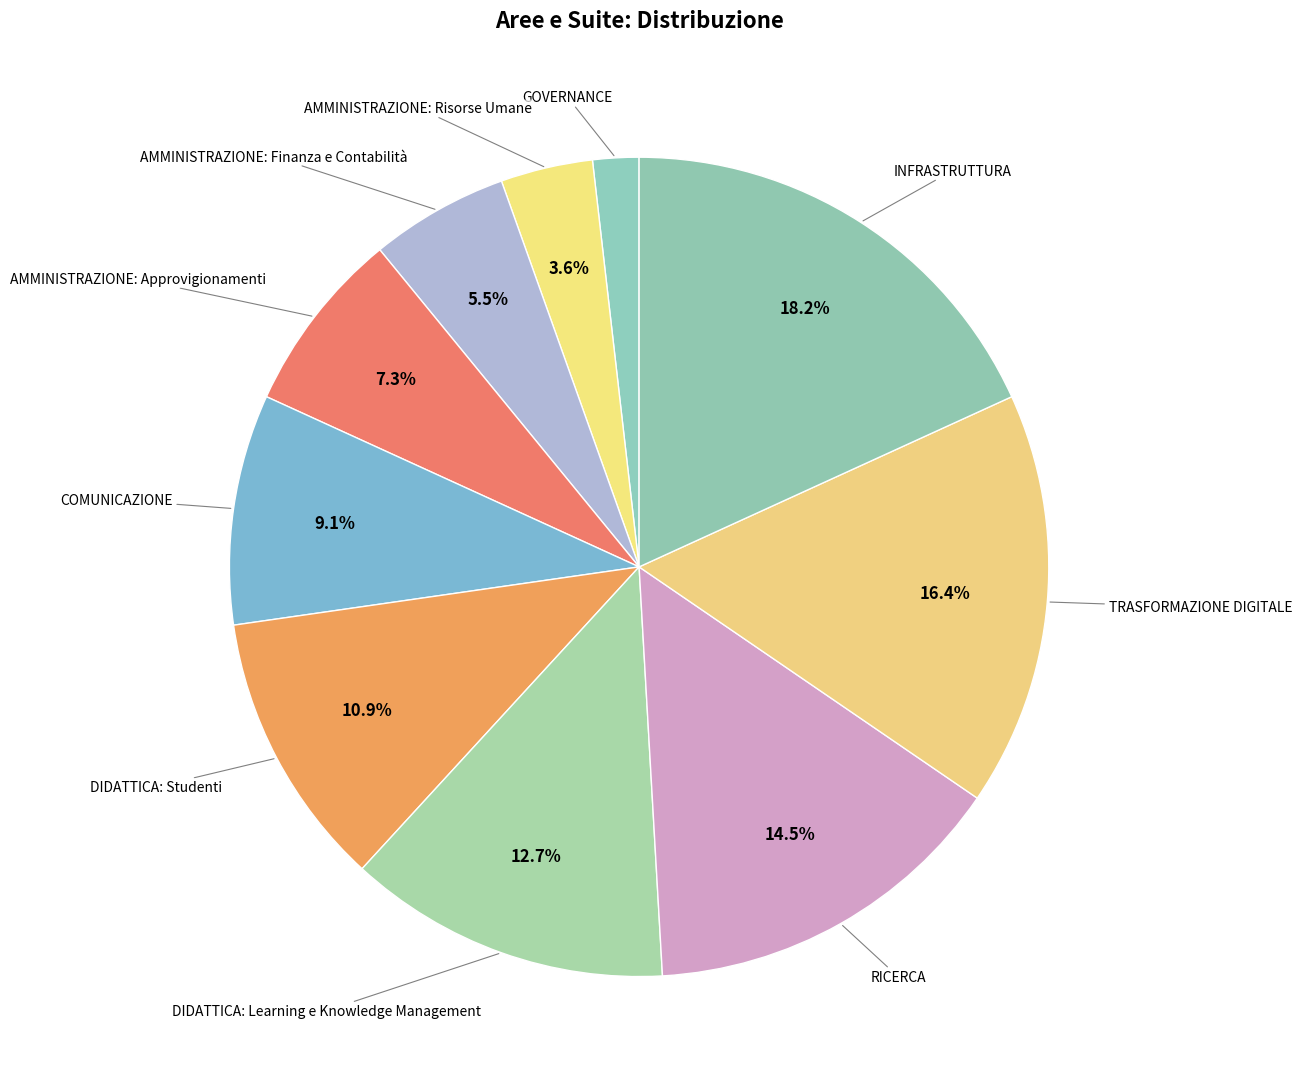

How many segments does this pie chart have?

10